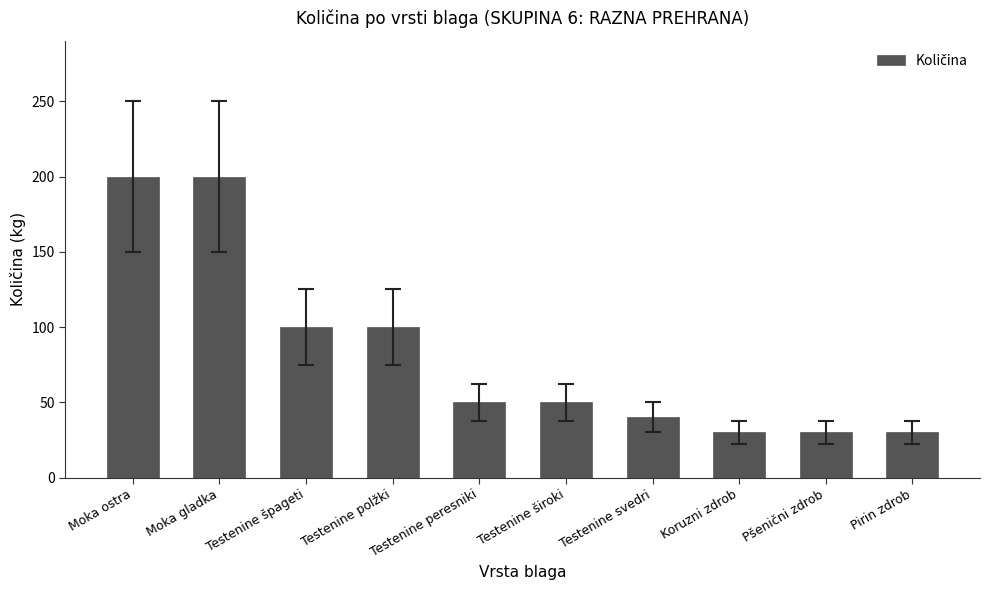

What position from the right is Testenine široki?

5